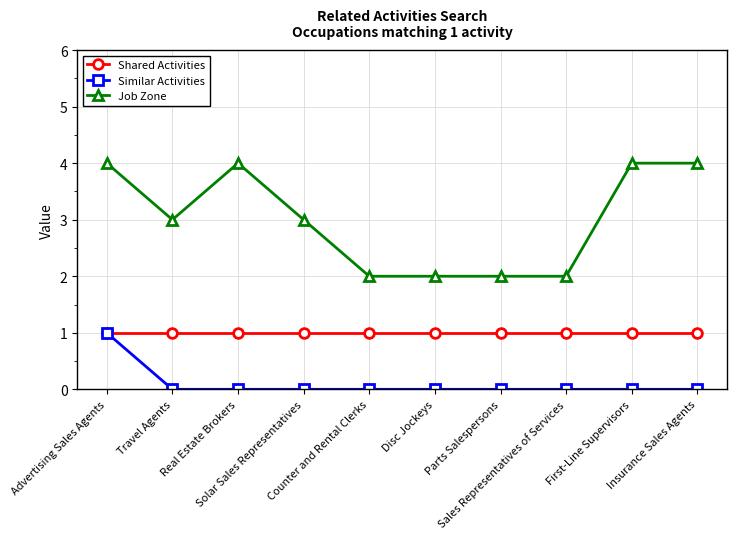

True or false: Job Zone and Similar Activities intersect in this chart.

False